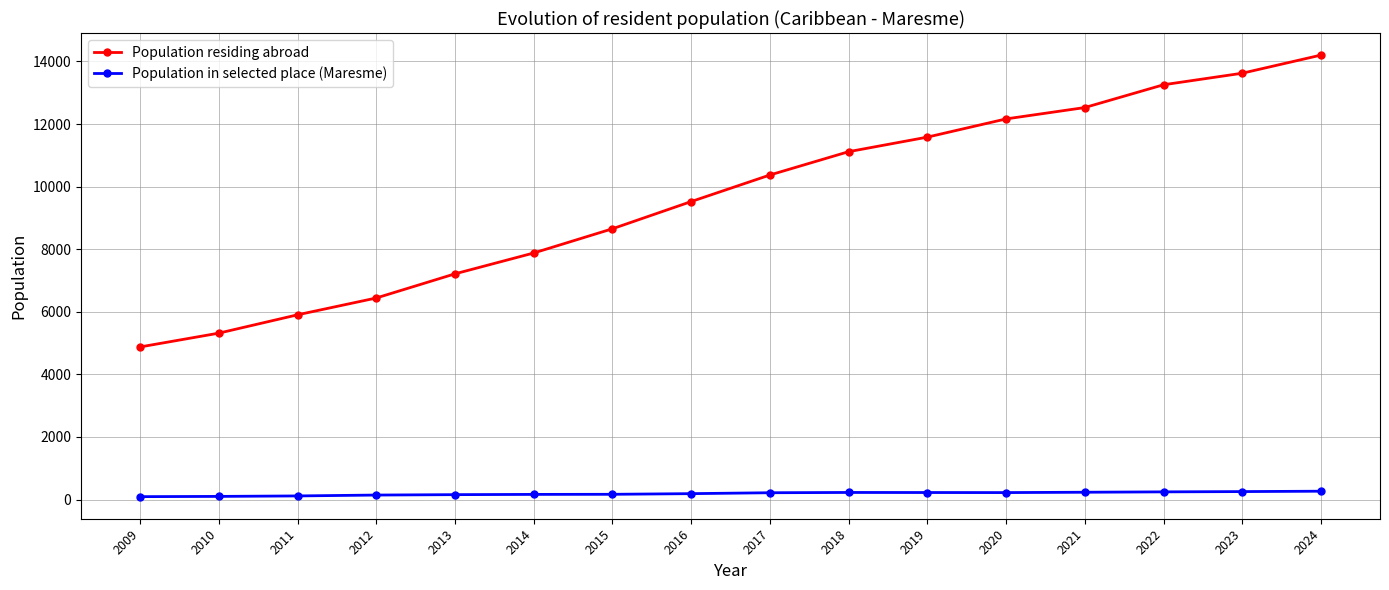

What is the minimum value for Population residing abroad?

4877